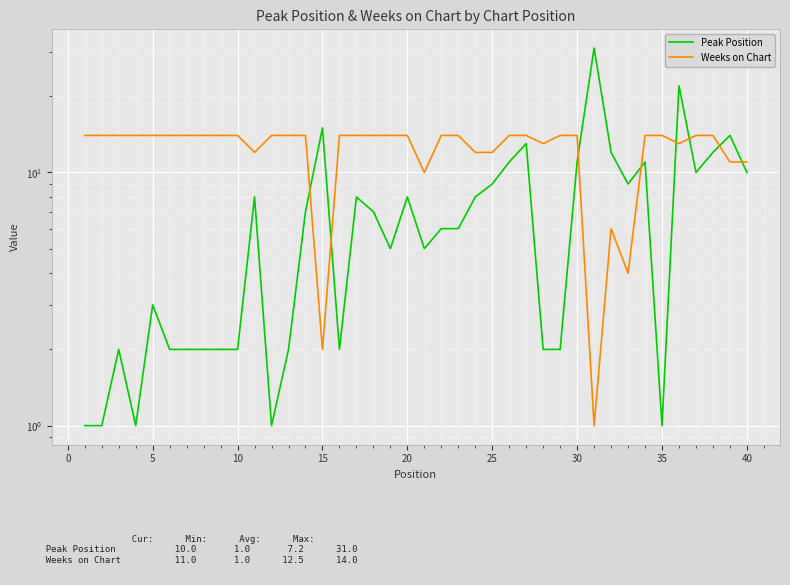

Rank the series by their average value, from lowest to highest.

Peak Position, Weeks on Chart